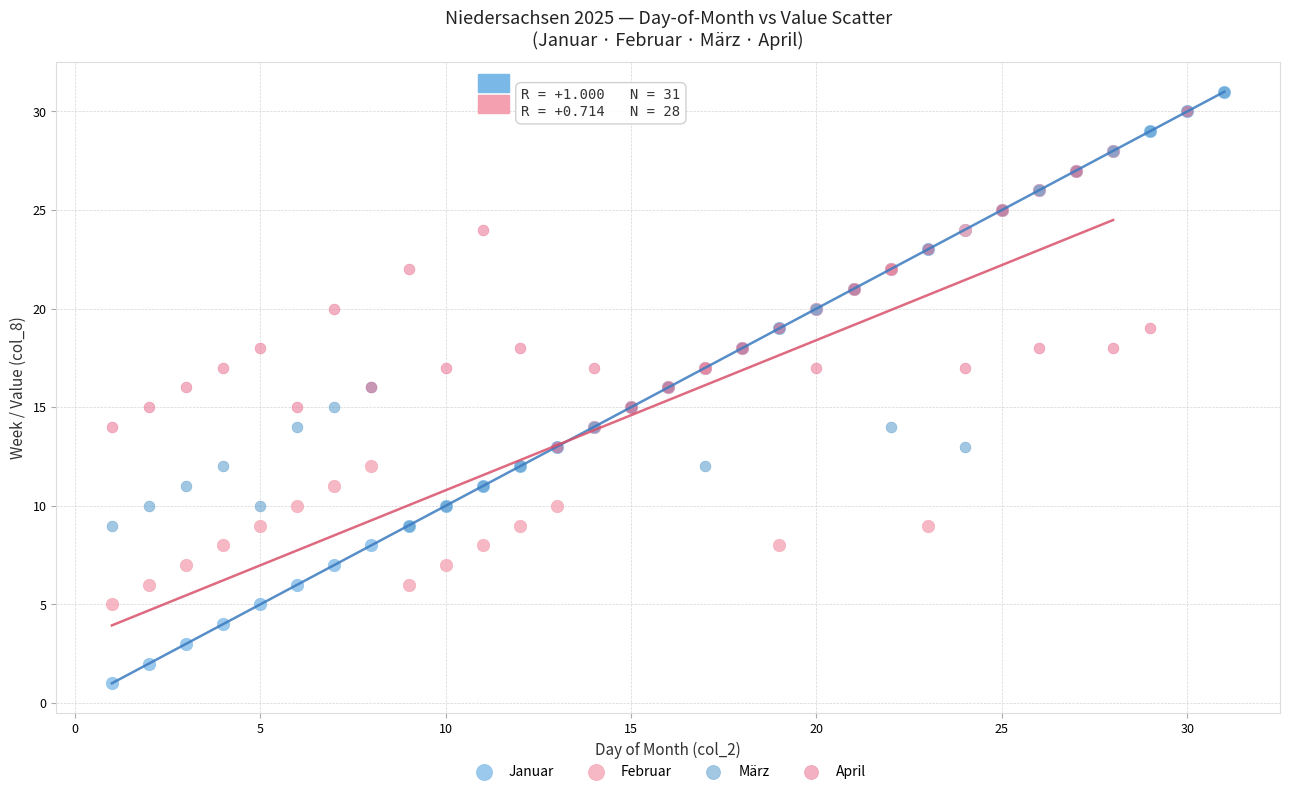

Which series has the largest Y range (max minus min)?

Januar